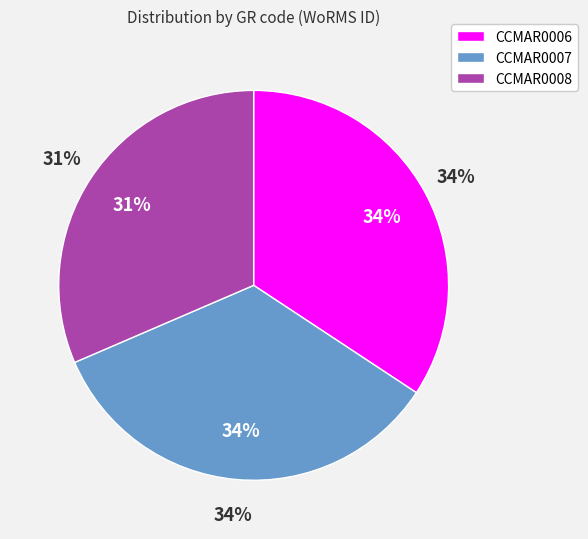

Rank the categories by value from highest to lowest.

CCMAR0006, CCMAR0007, CCMAR0008